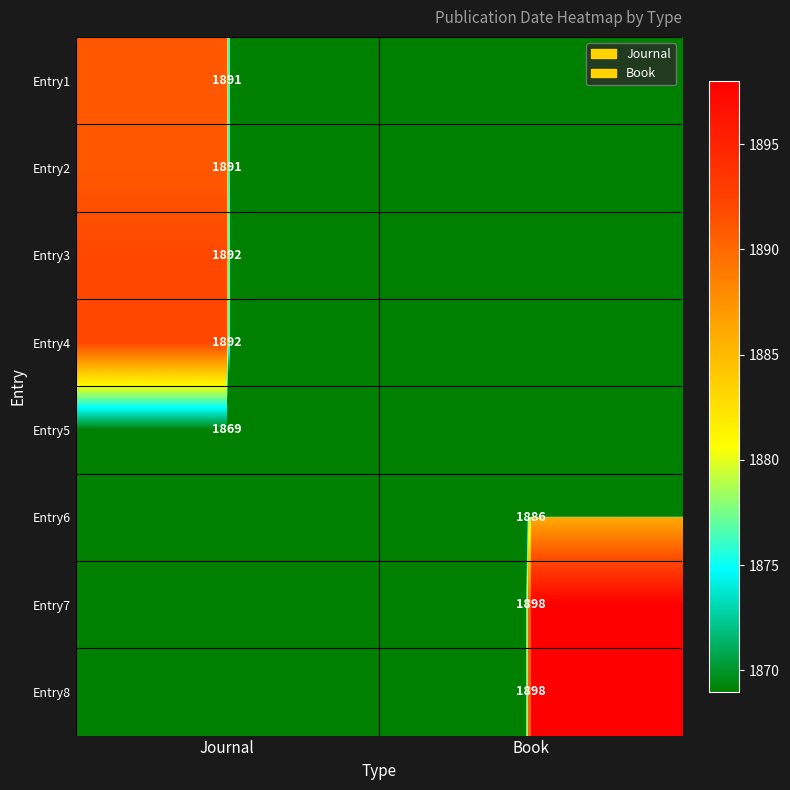

Is it true that Entry3 equals 1892 at Journal?

True